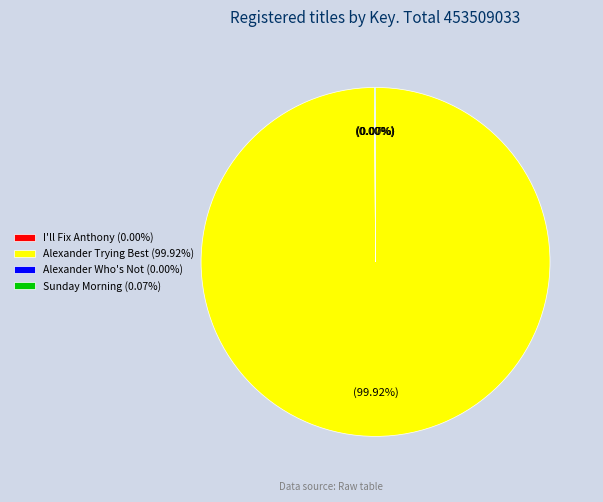

Is there any slice that represents more than half of the pie?

Yes